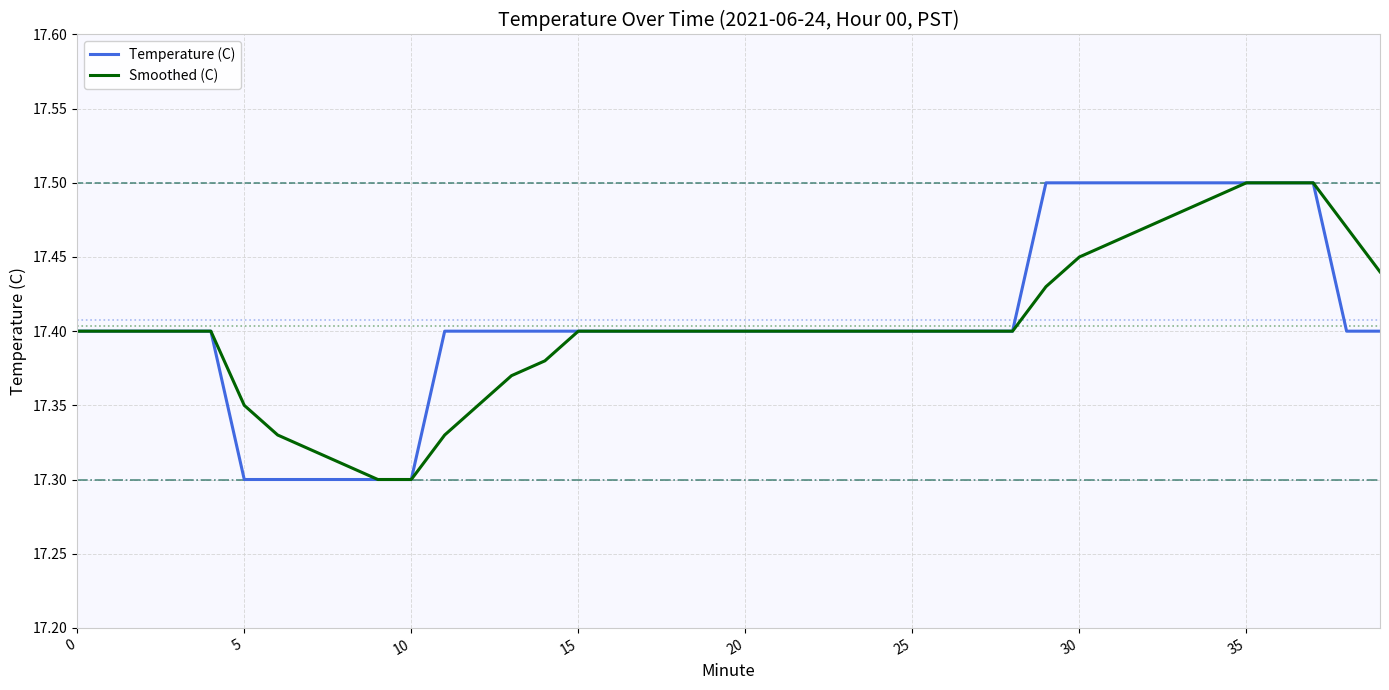

How many lines are shown in the chart?

2